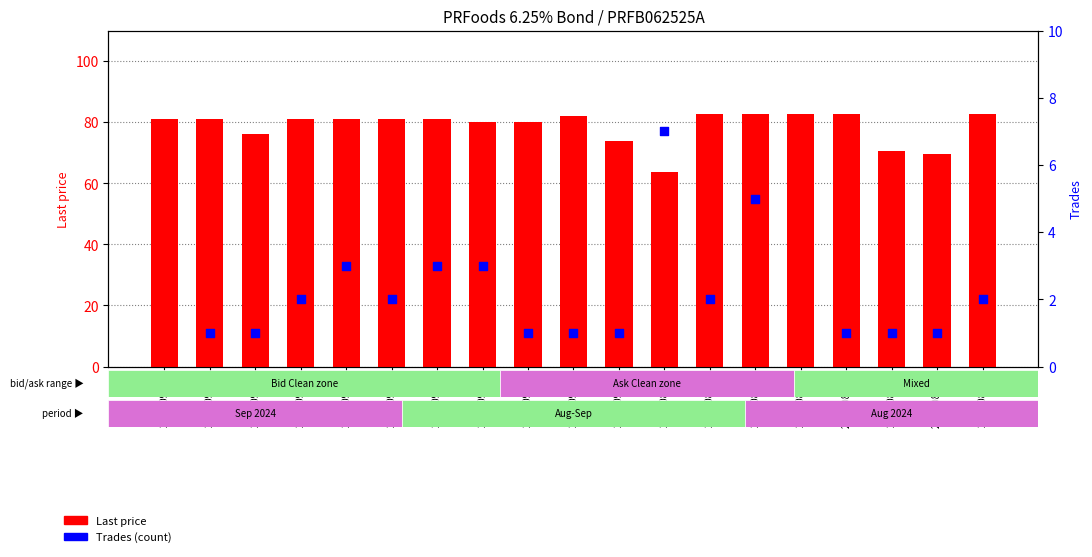

At which category is the sum across all series the highest?

2024-08-22